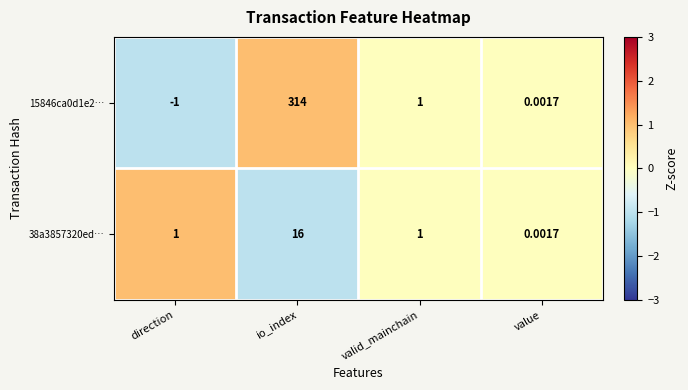

Is the value of 38a3857320ed… at io_index greater than the value of 15846ca0d1e2… at valid_mainchain?

Yes